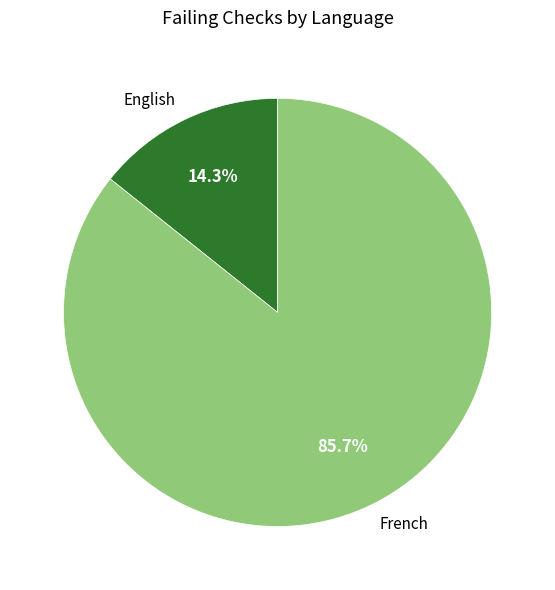

To the nearest percent, what is the average slice percentage?

50%